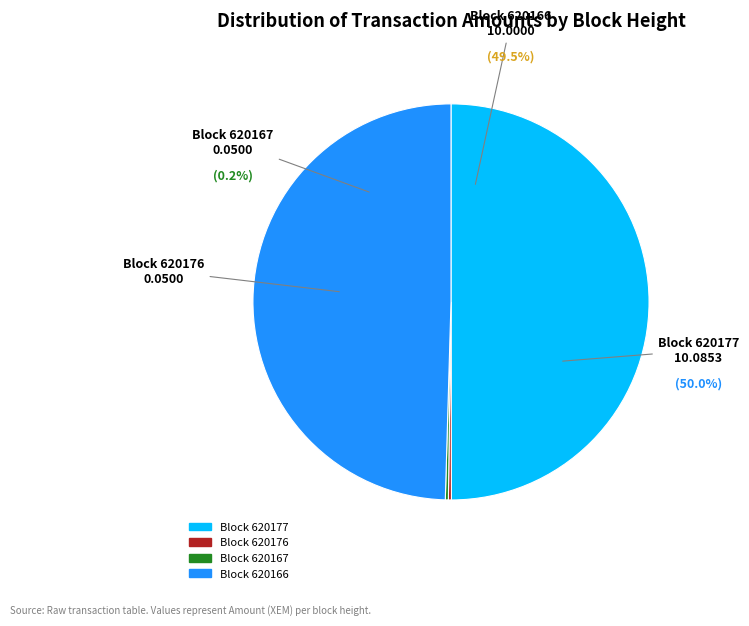

What is the change in value from 620177 to 620166?

-0.1